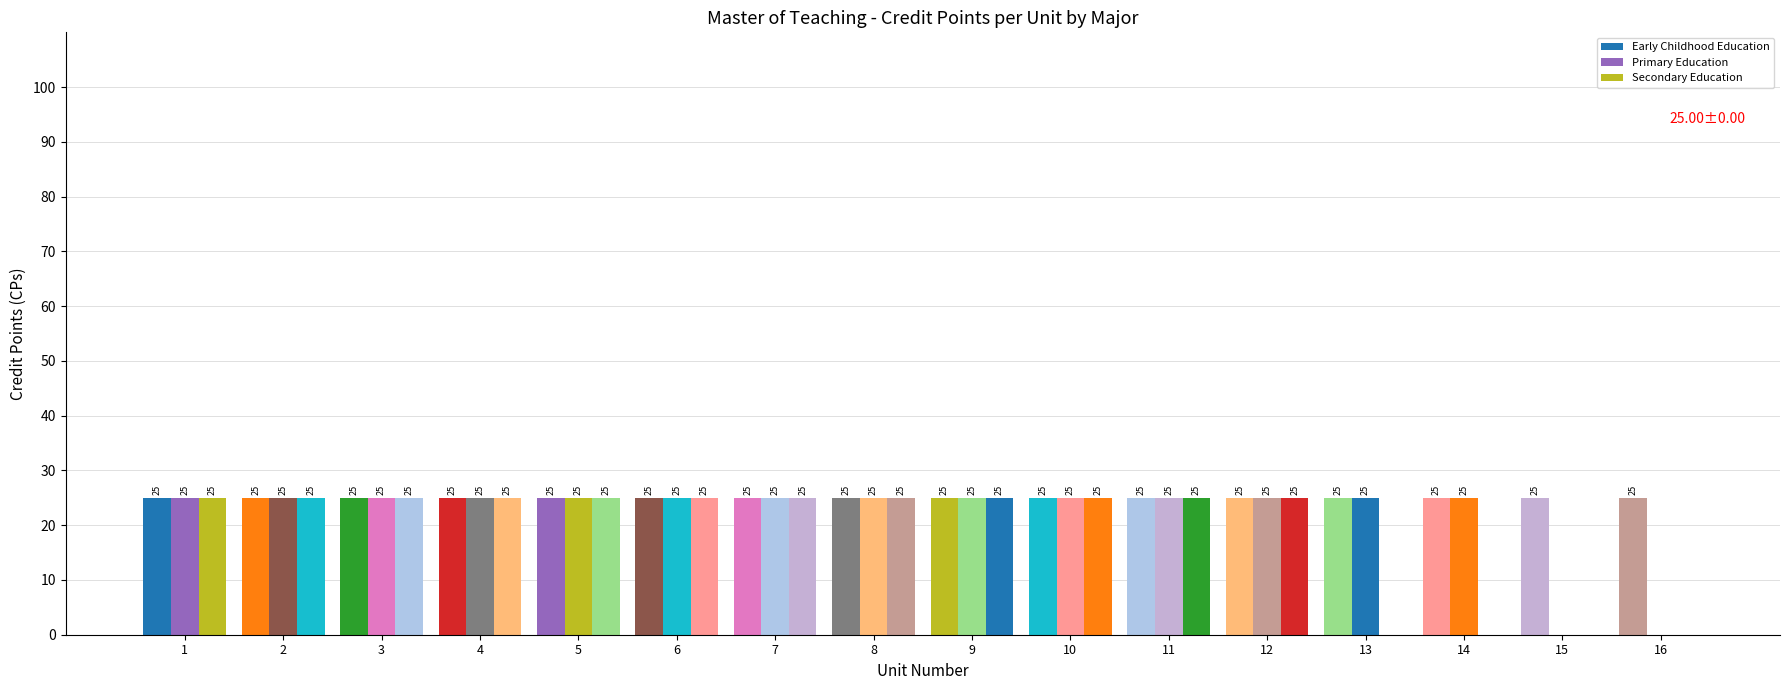

Does the chart contain stacked bars?

No